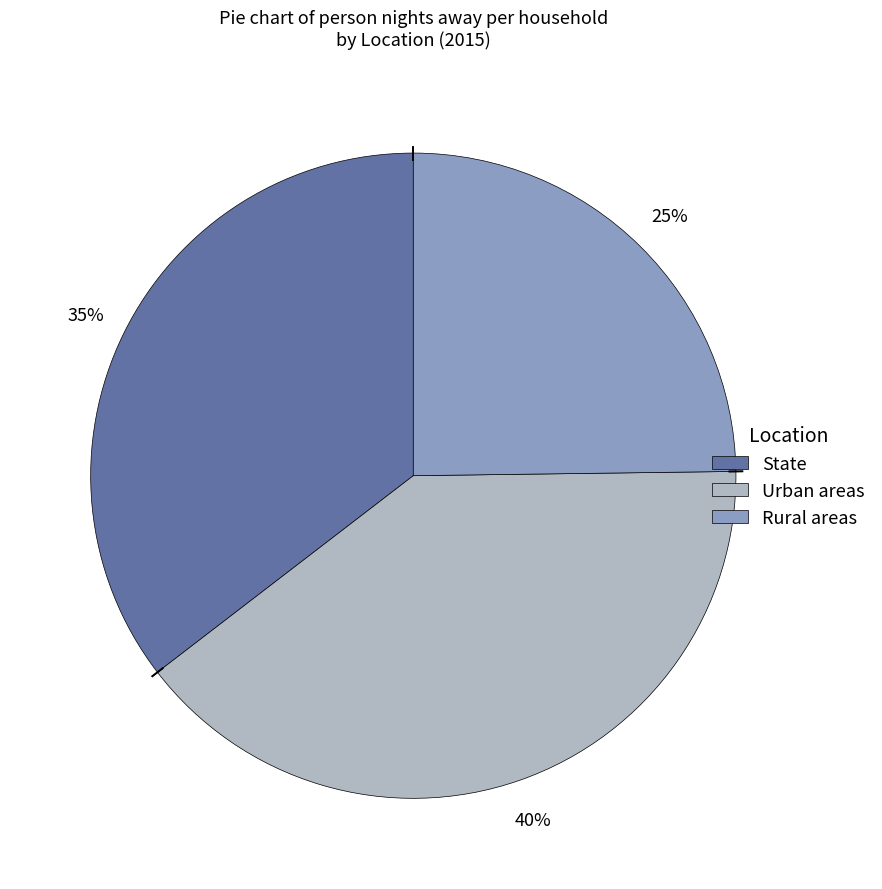

To the nearest percent, what is the combined percentage of Urban areas and Rural areas?

65%